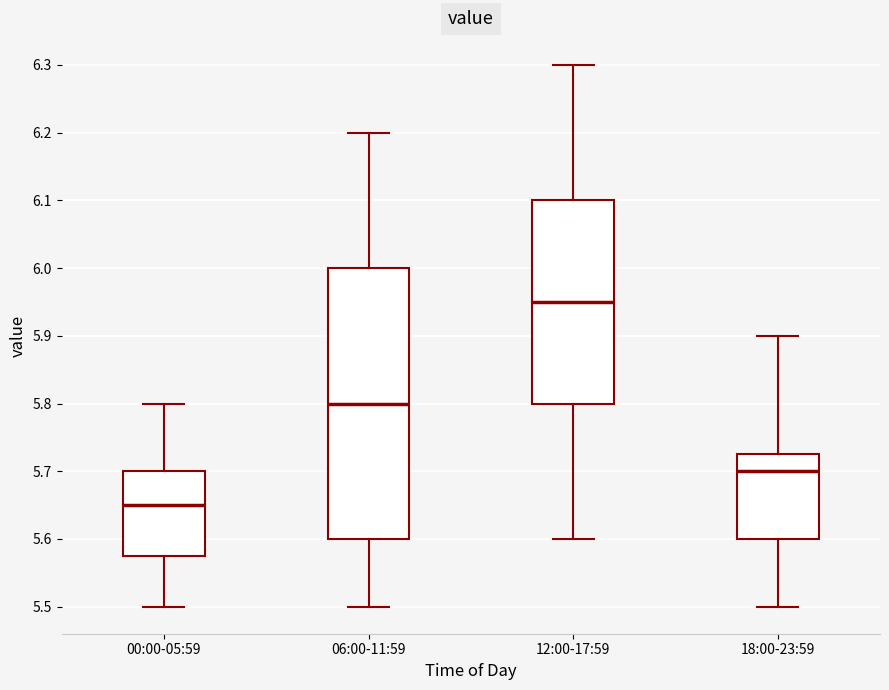

Which box is the tallest, from its lower edge to its upper edge?

06:00-11:59